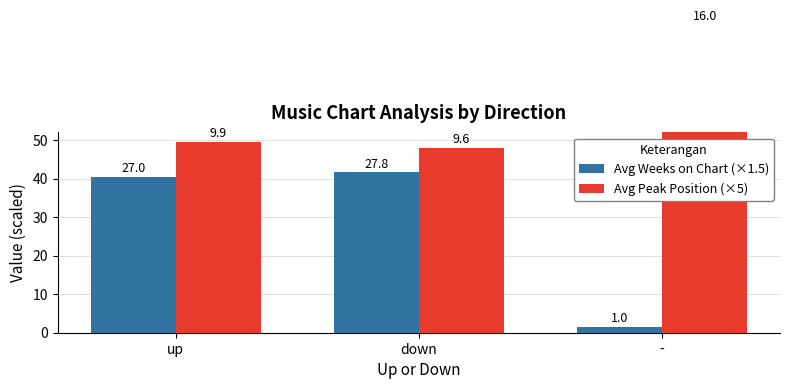

What is the label of the 2nd bar from the right?

down